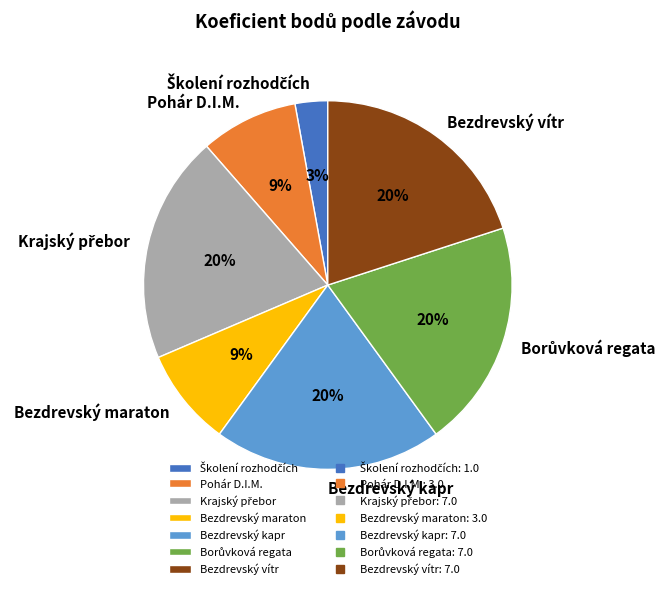

To the nearest percent, what is the difference between the Bezdrevský maraton and Bezdrevský vítr slice percentages?

11%